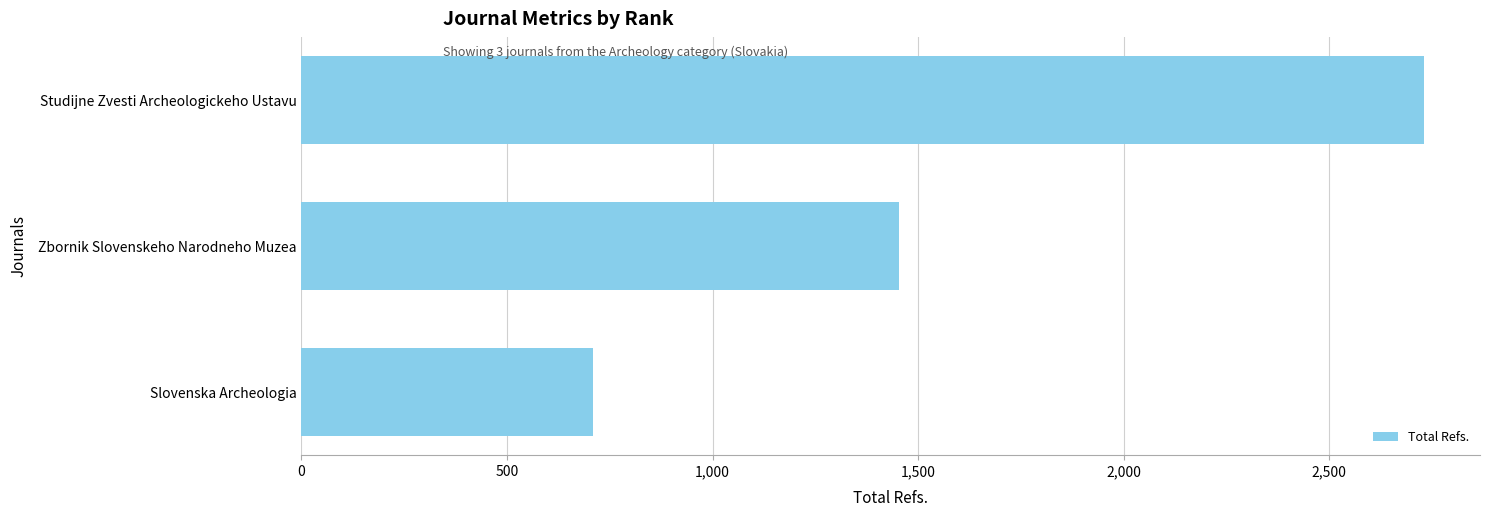

Reading bottom to top, list all the values displayed in this chart.

Slovenska Archeologia=710	Zbornik Slovenskeho Narodneho Muzea=1453	Studijne Zvesti Archeologickeho Ustavu=2730